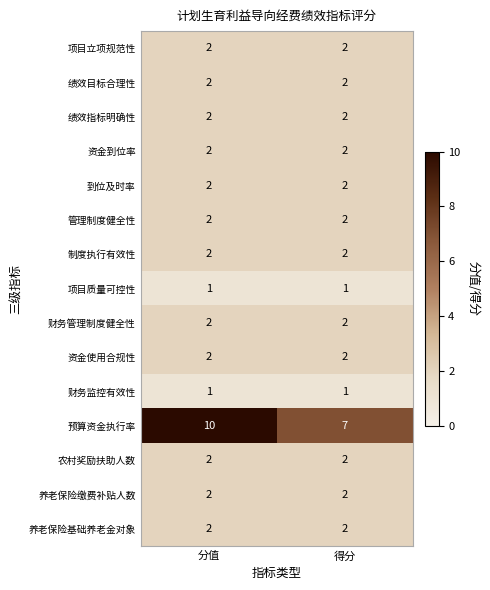

What value does the 预算资金执行率 series have at 得分?

7